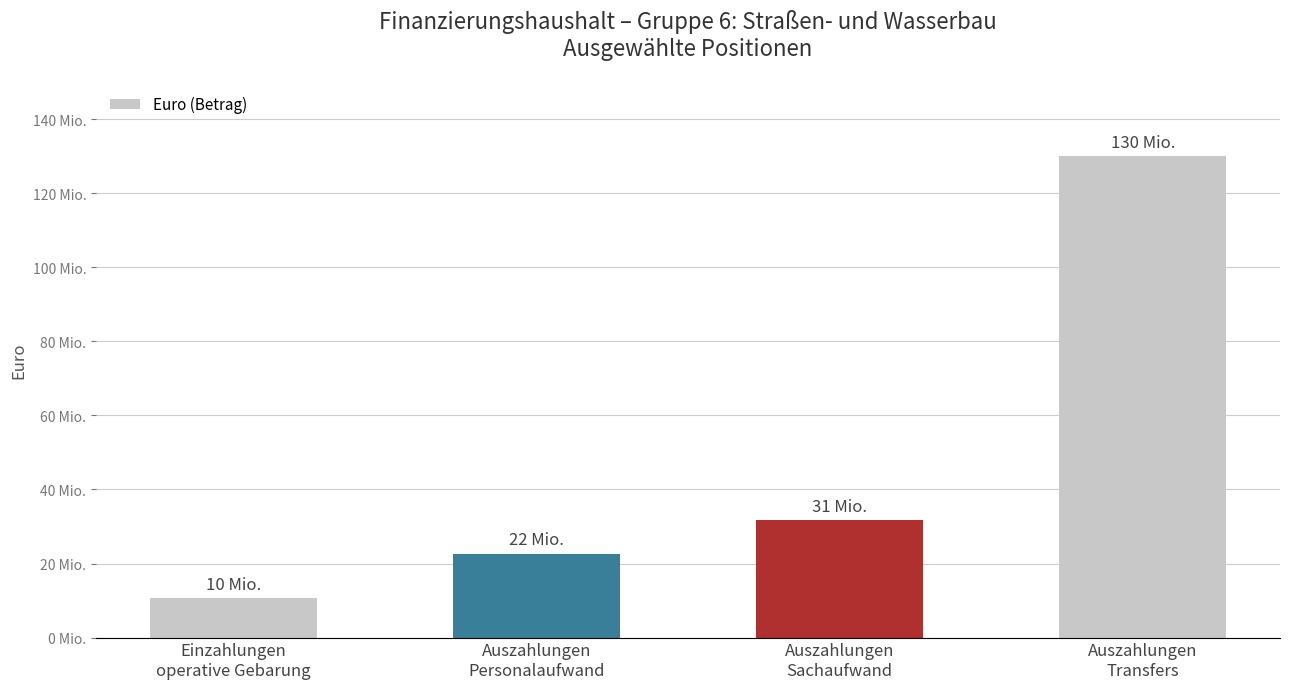

Reading right to left, list all the values displayed in this chart.

Auszahlungen
Transfers=130006100	Auszahlungen
Sachaufwand=31693400	Auszahlungen
Personalaufwand=22584600	Einzahlungen
operative Gebarung=10580400